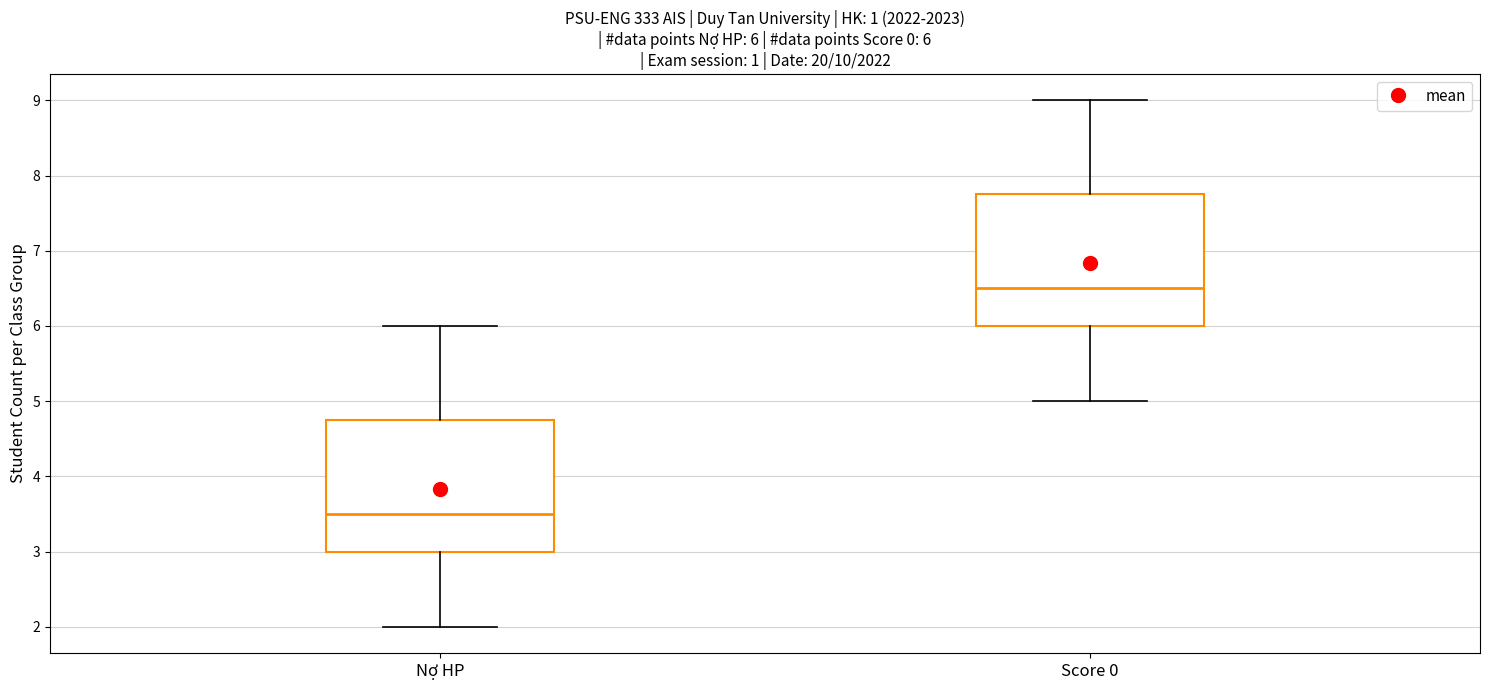

Which box has the lowest median line?

Nợ HP